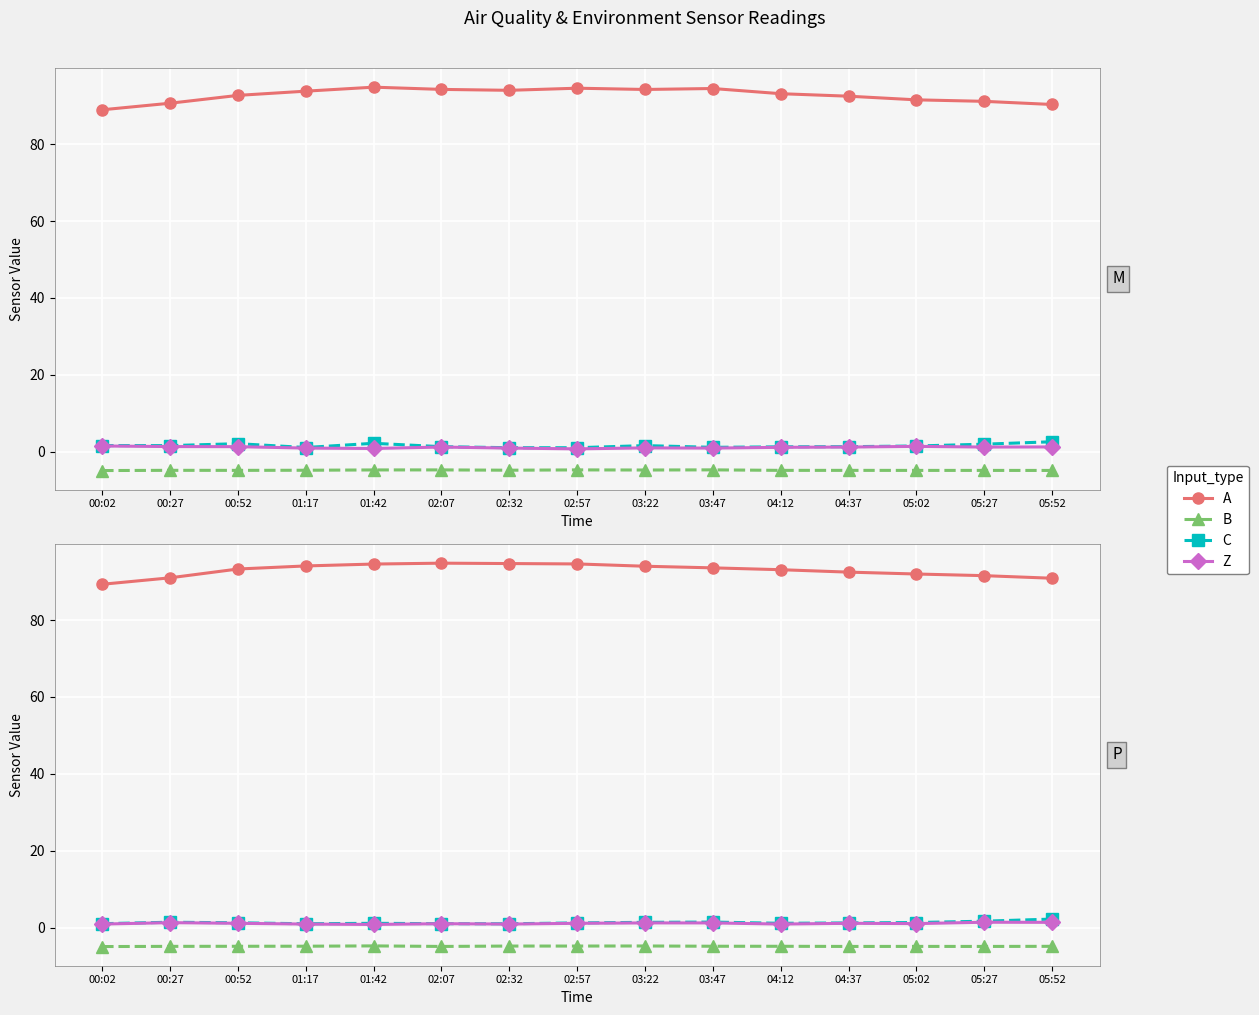

Is it true that Z equals 1.4 at 05:27?

True